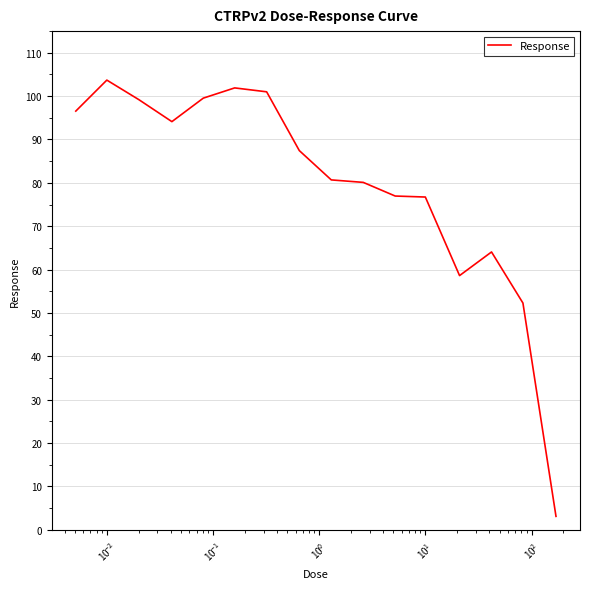

What is the maximum value shown in the chart?

103.7